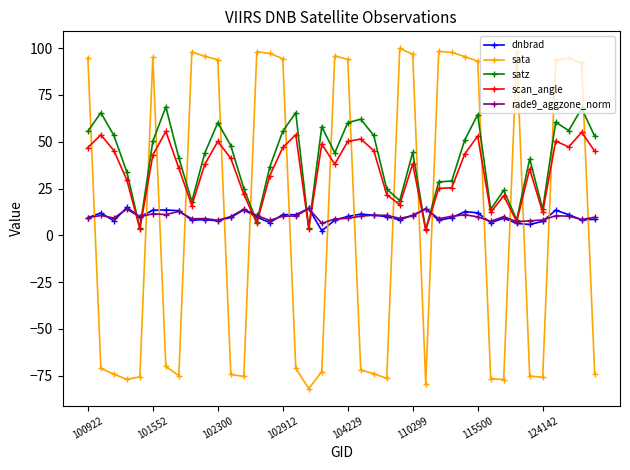

Which series has the widest spread of values?

sata